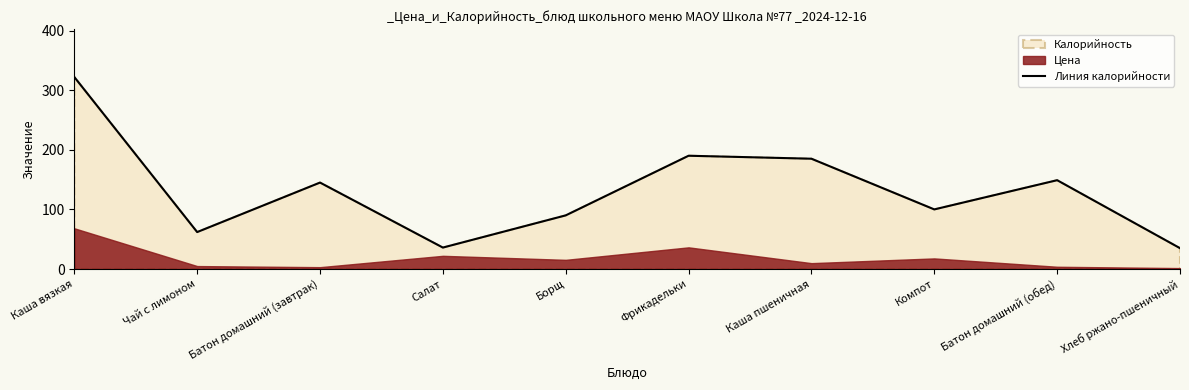

What is the difference between the second highest and second lowest values?

154